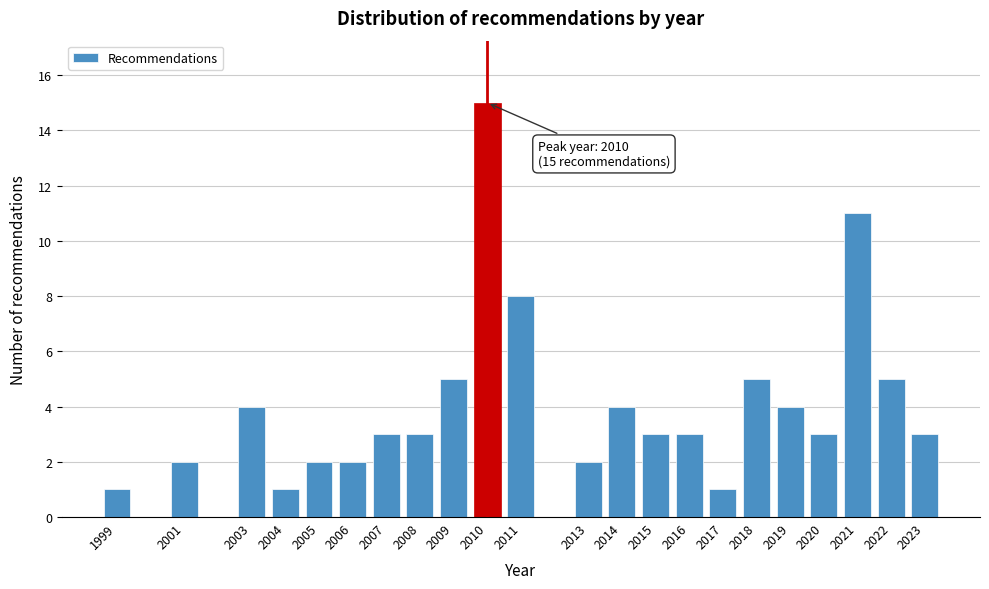

Reading right to left, list all the values displayed in this chart.

3	5	11	3	4	5	1	3	3	4	2	8	15	5	3	3	2	2	1	4	2	1